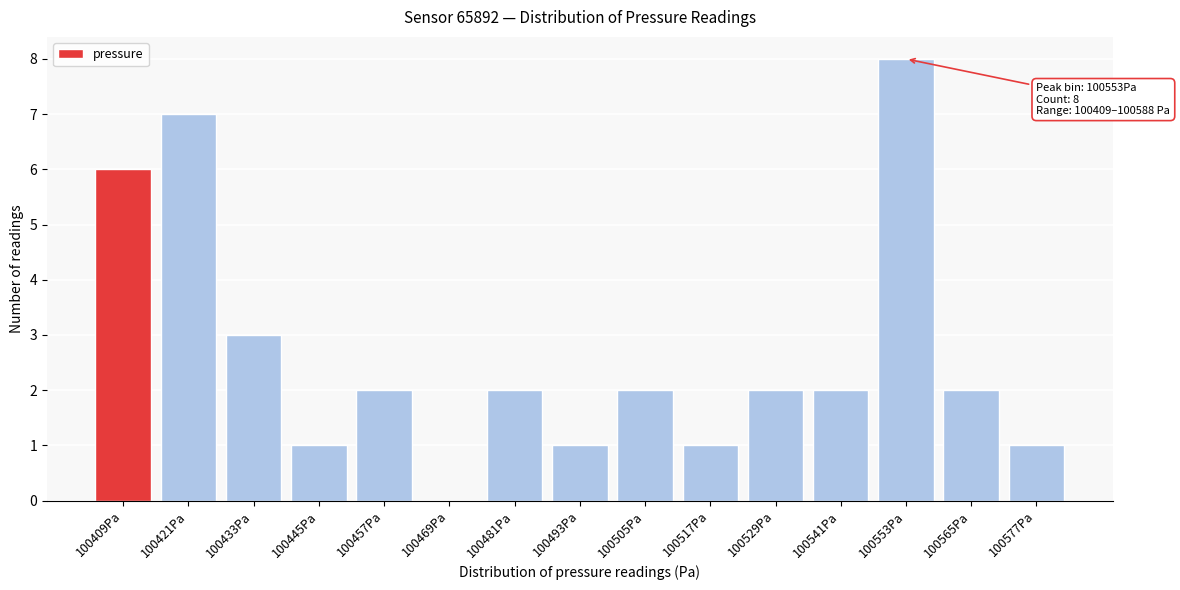

Reading right to left, what are all the values shown in this chart?

100577Pa=1	100565Pa=2	100553Pa=8	100541Pa=2	100529Pa=2	100517Pa=1	100505Pa=2	100493Pa=1	100481Pa=2	100469Pa=0	100457Pa=2	100445Pa=1	100433Pa=3	100421Pa=7	100409Pa=6